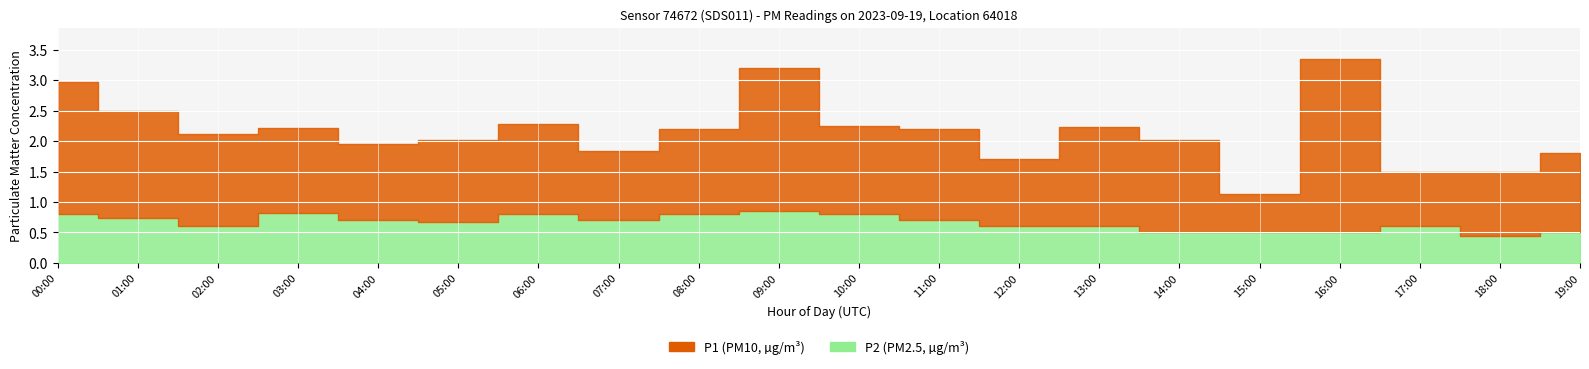

What is the average value of the P2 series?

0.7